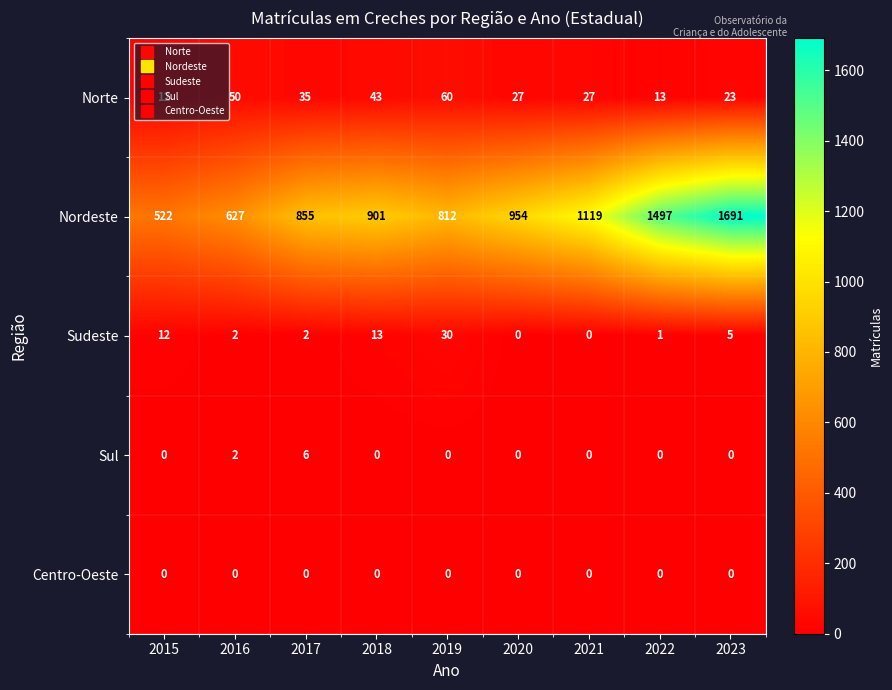

Between 2016 and 2017, which series saw the biggest shift?

Nordeste